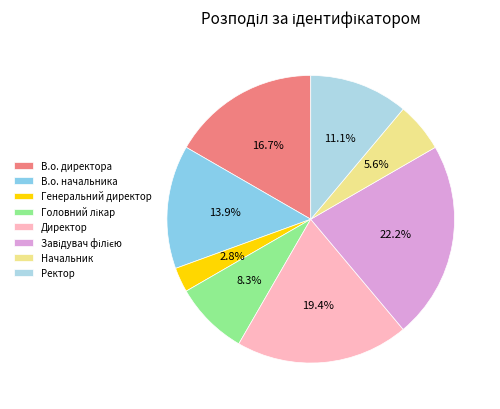

How many segments does this pie chart have?

8